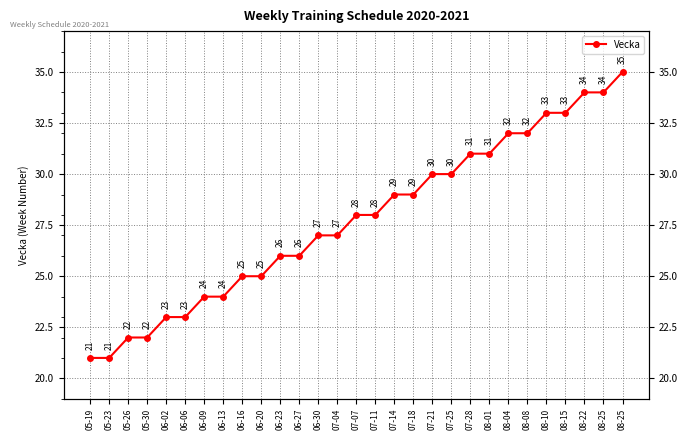

What is the sum of the values at 05-26 and 07-14?

51